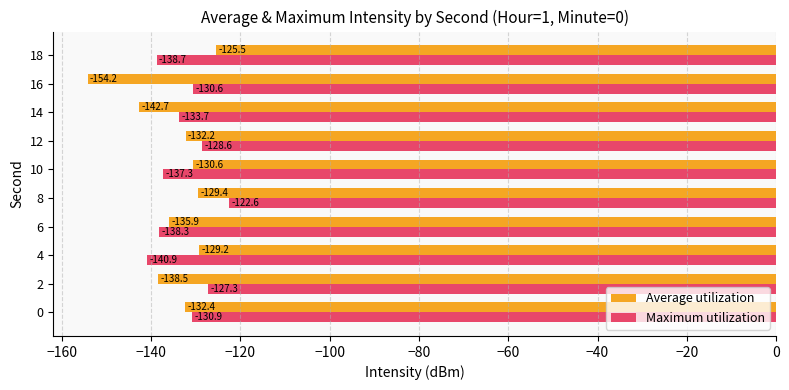

Which series has the largest total across all categories?

Maximum utilization